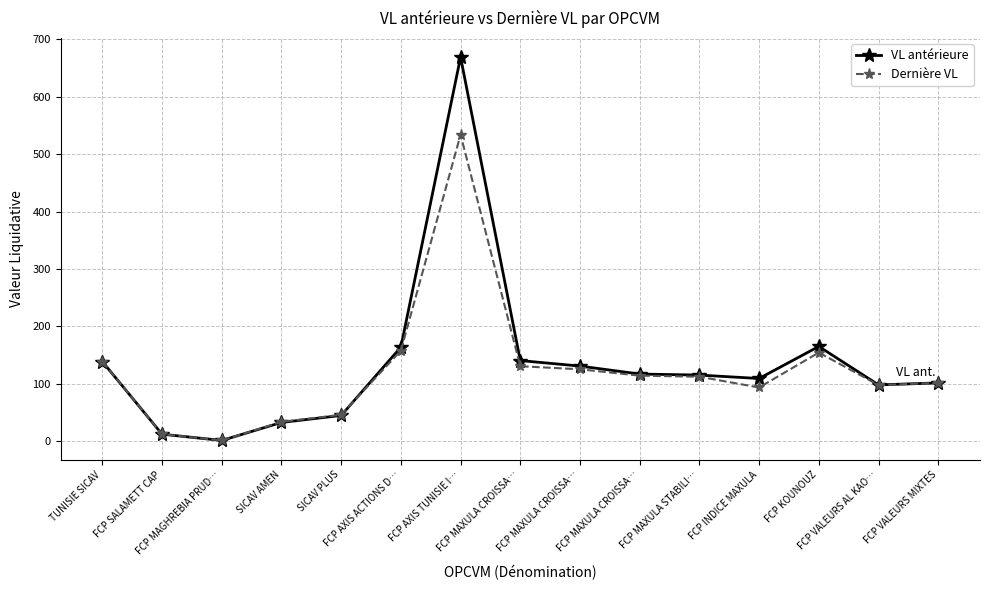

Which series has the widest spread of values?

VL antérieure